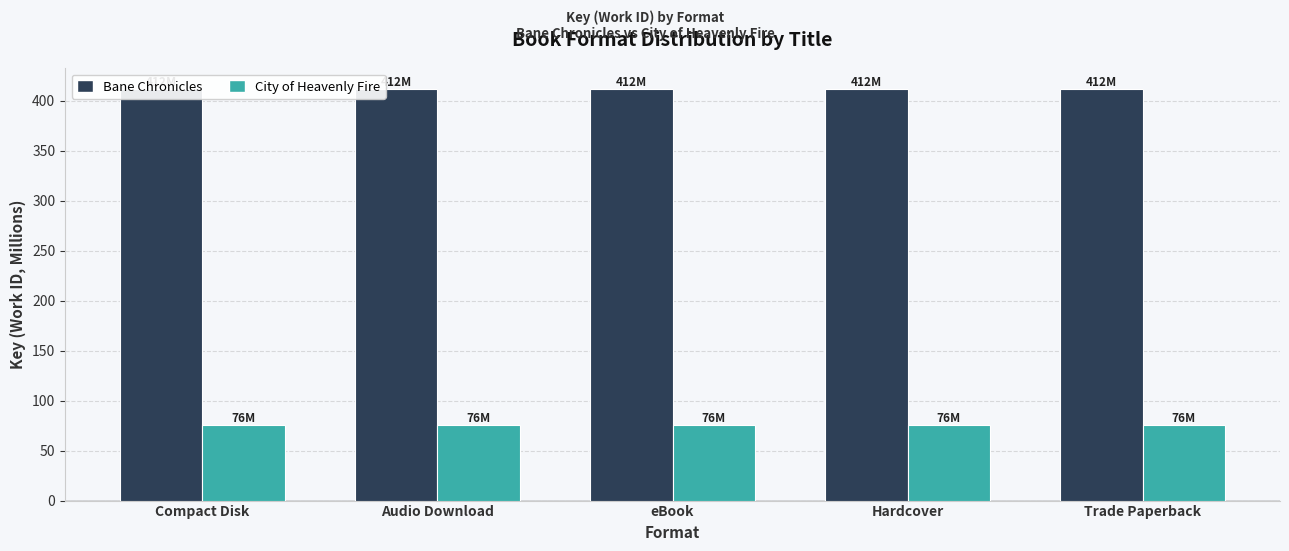

What value does the City of Heavenly Fire series have at Hardcover?

75.6